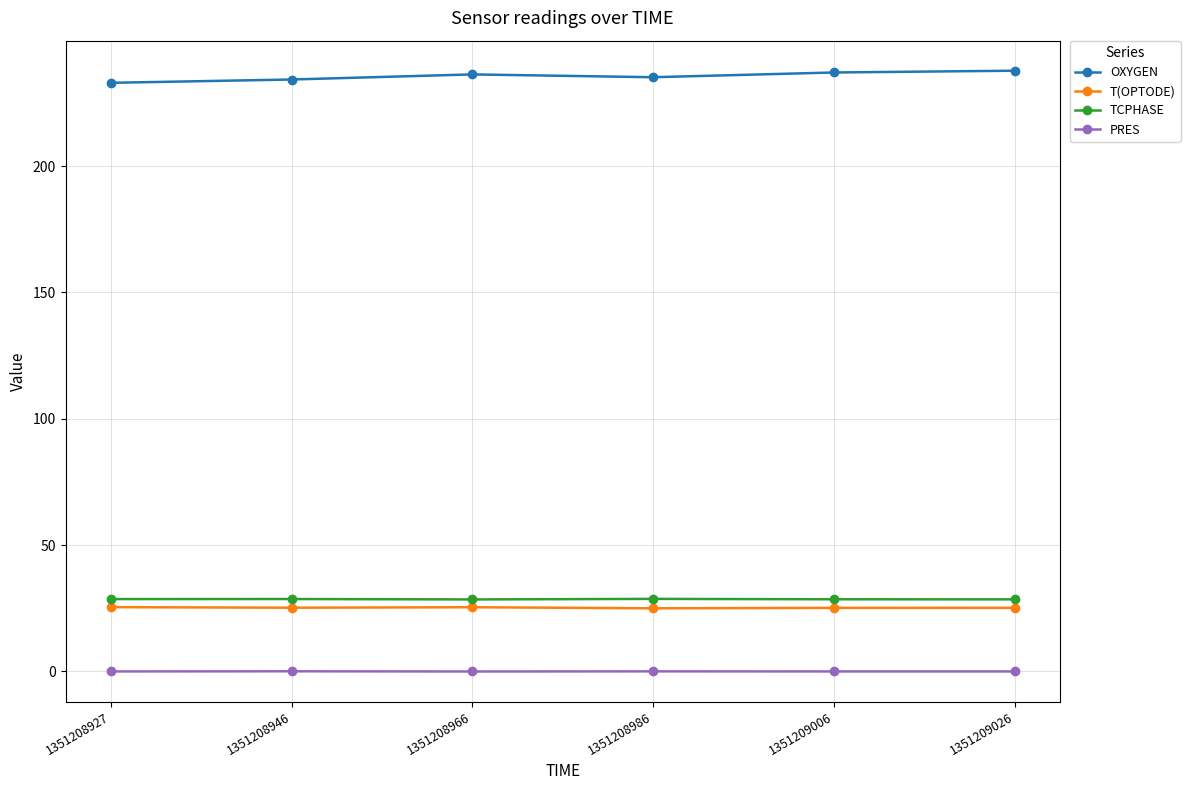

True or false: T(OPTODE) and TCPHASE intersect in this chart.

False